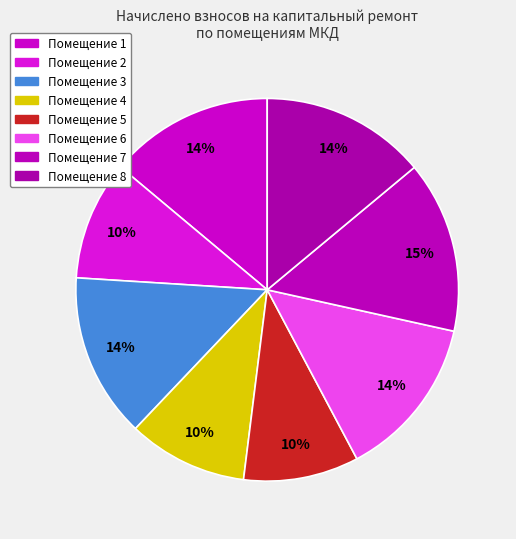

What is the smallest slice in the pie chart?

5